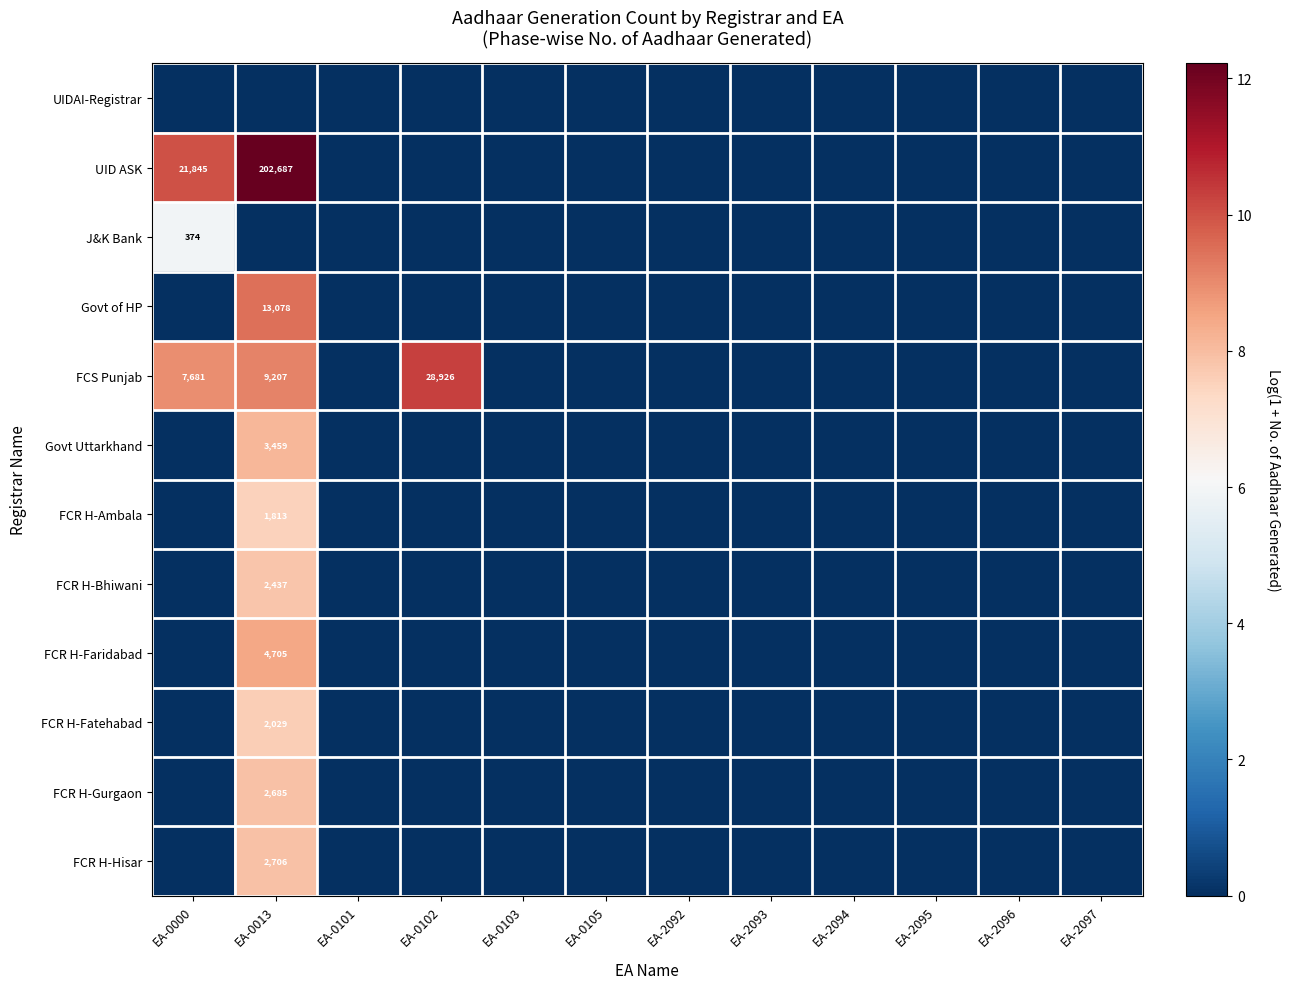

What is the difference between the FCR H-Bhiwani values at EA-0013 and EA-0105?

7.8